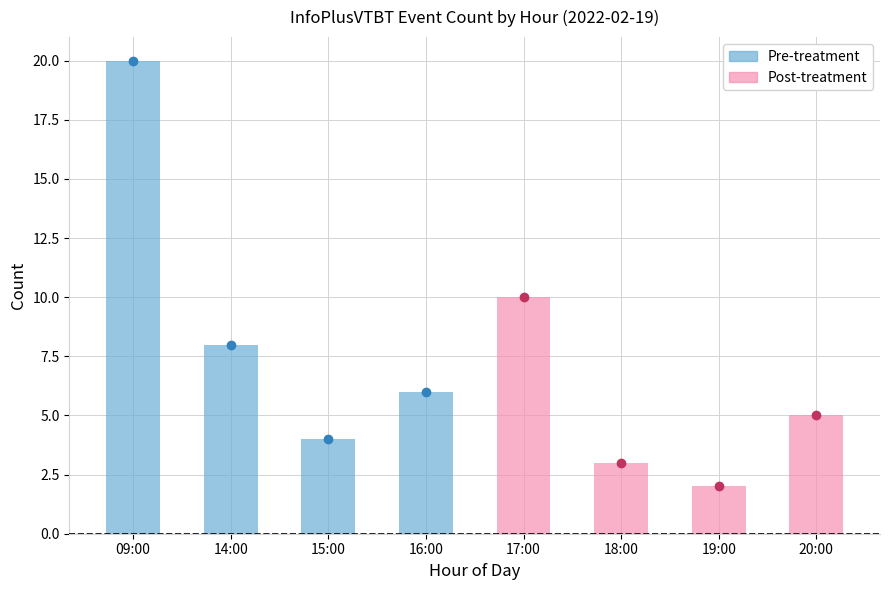

What is the label of the 2nd bar from the left?

14:00